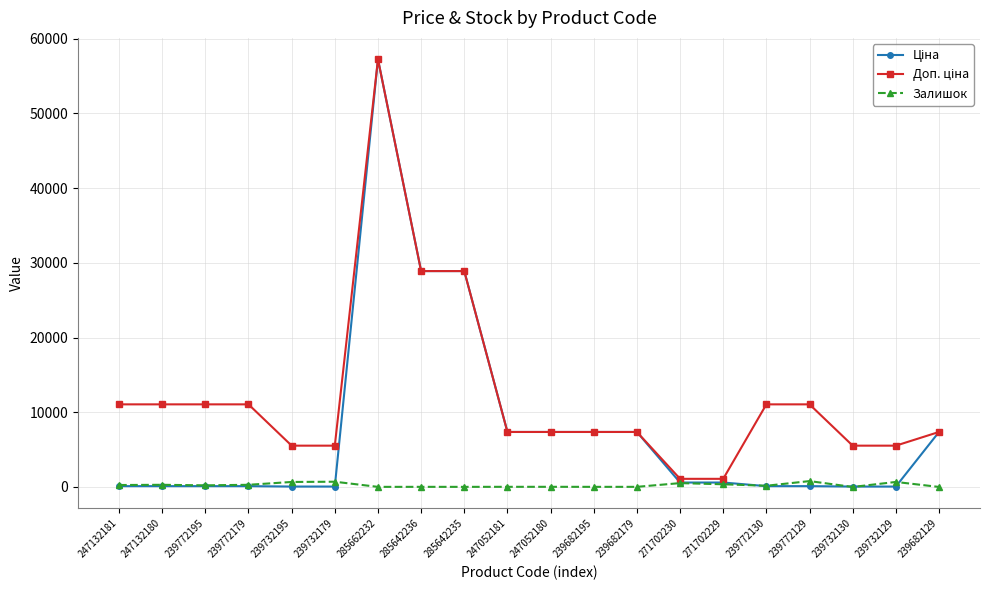

At which category is the sum across all series the highest?

285662232